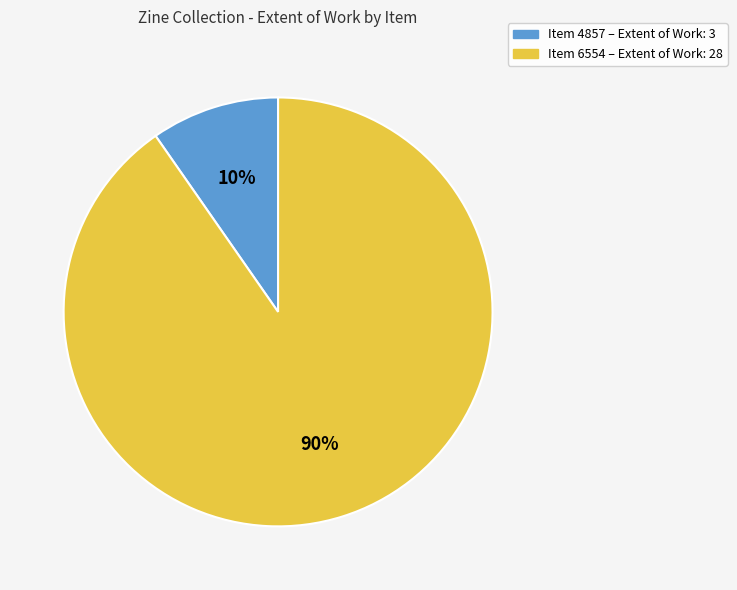

How many segments does this pie chart have?

2